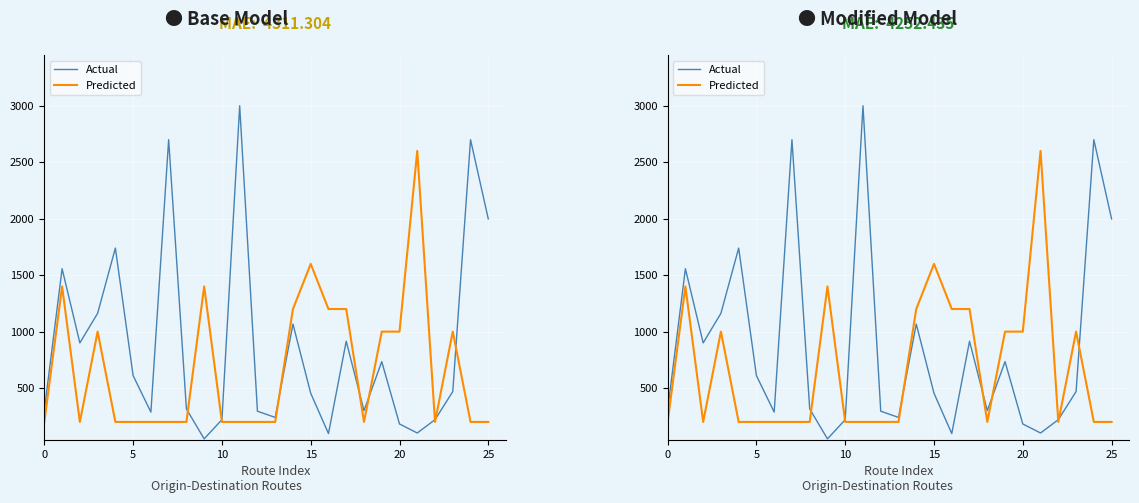

What is the minimum value for Actual?

50